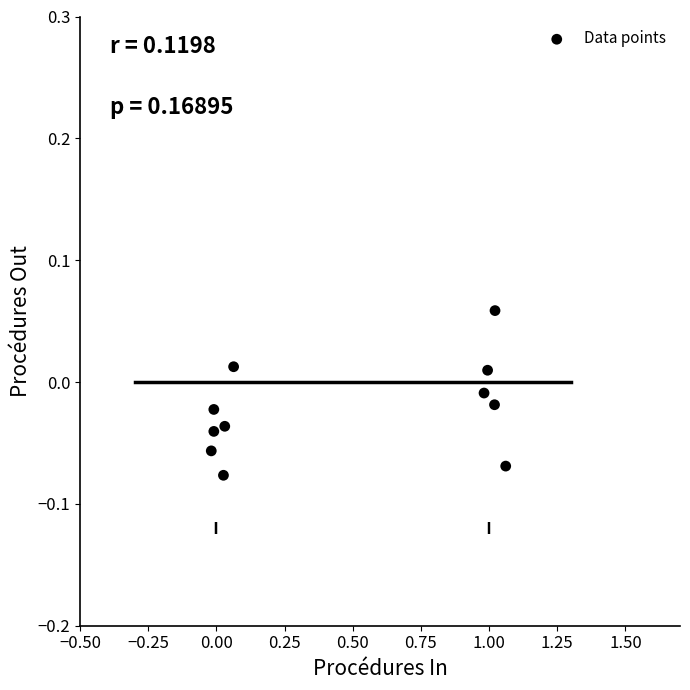

What is the average X value?

0.5